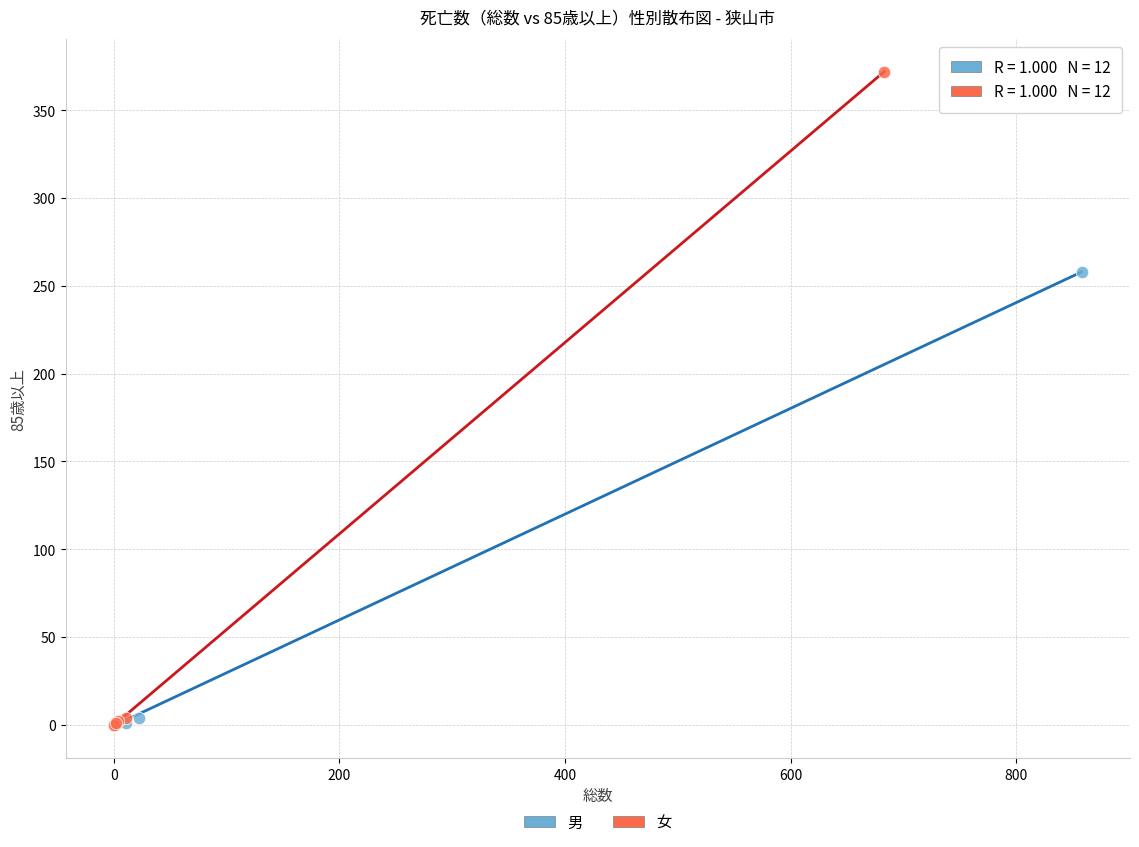

Which series reaches the maximum Y coordinate?

女